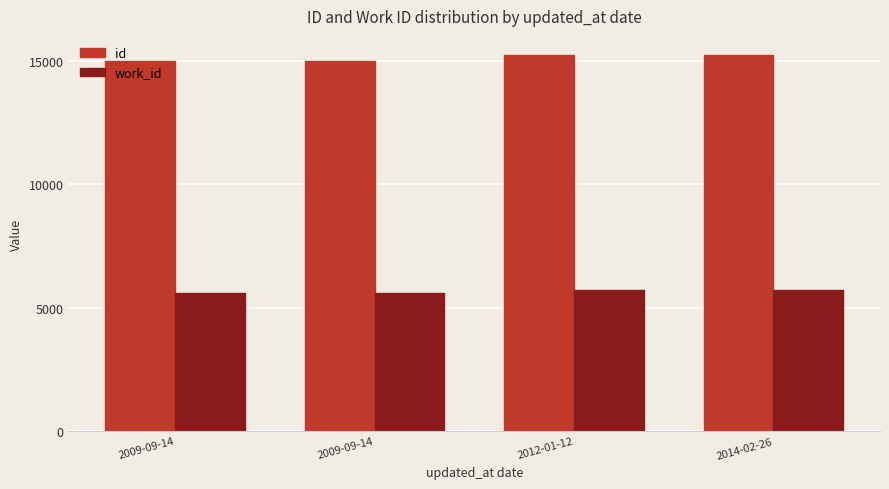

Where is work_id nearest to the value 5670?

2012-01-12